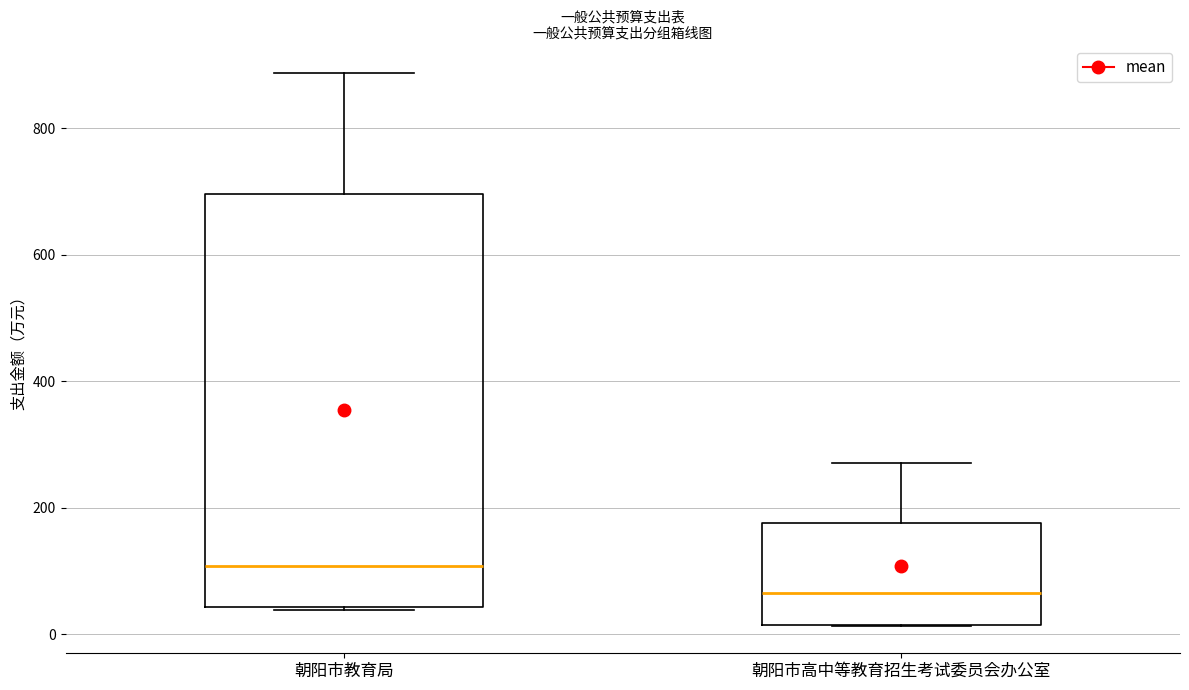

Which box is the tallest, from its lower edge to its upper edge?

朝阳市教育局